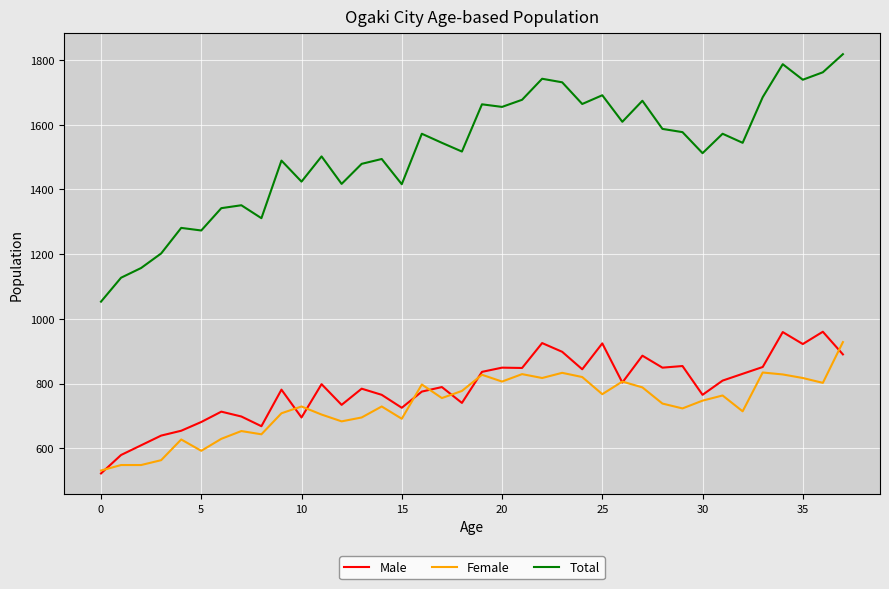

What is the maximum value for Female?

928